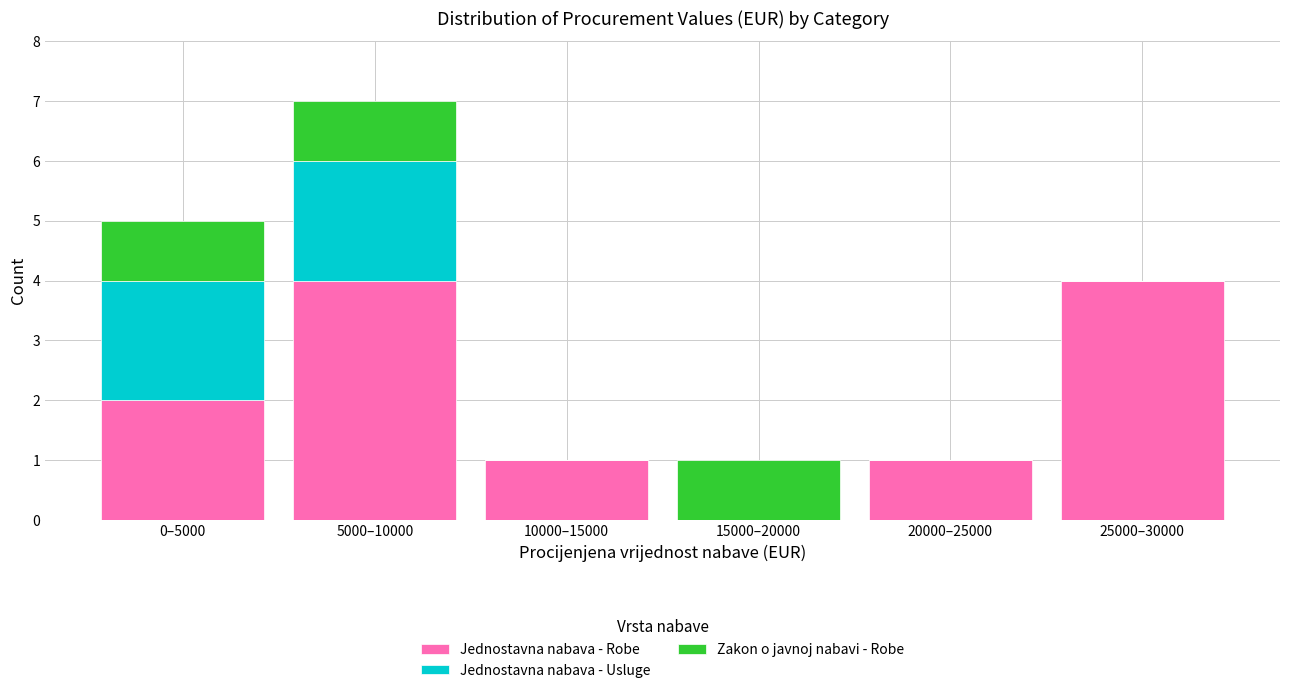

Reading right to left, what are the values for Jednostavna nabava - Robe?

25000–30000=4	20000–25000=1	15000–20000=0	10000–15000=1	5000–10000=4	0–5000=2